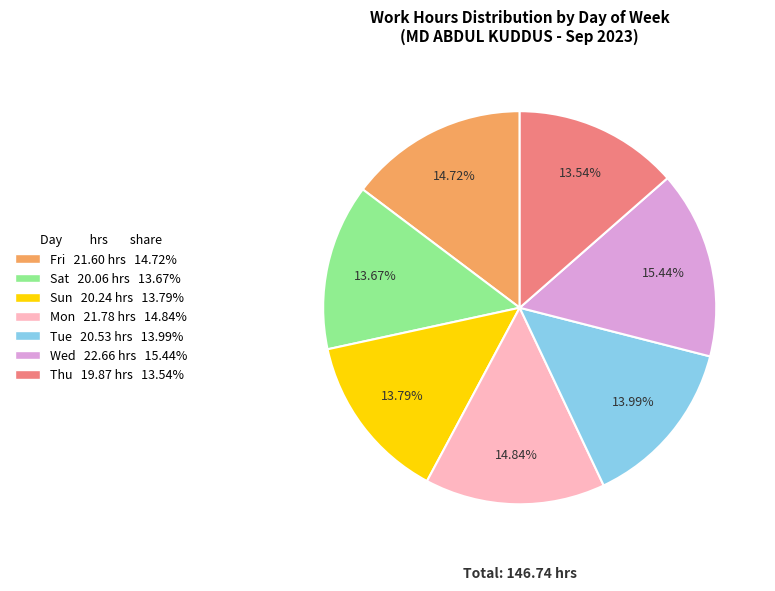

To the nearest percent, what is the average slice percentage?

14%